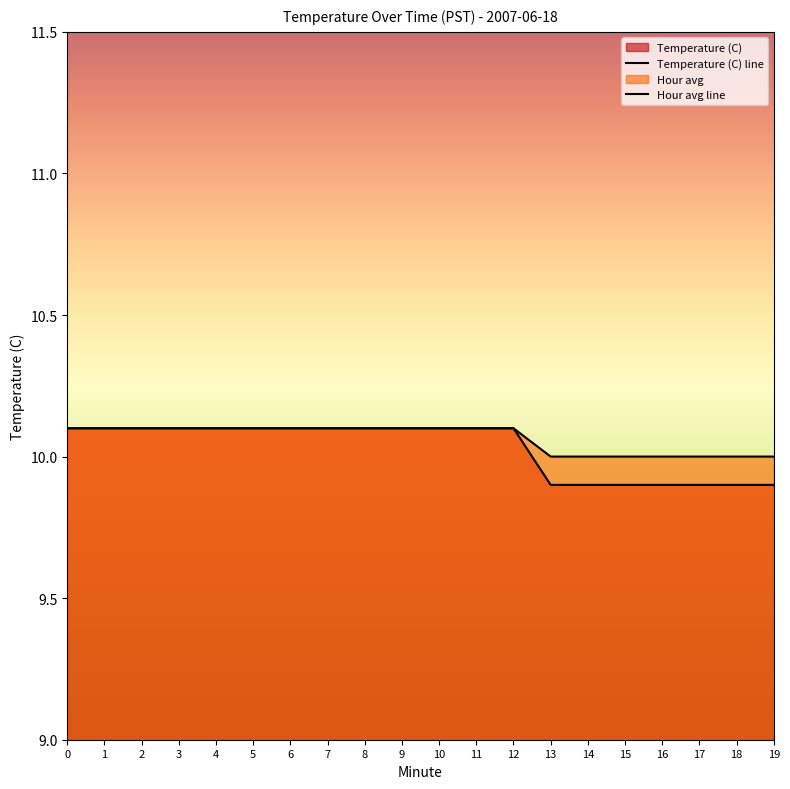

What is the total value across all series at 2?

20.2